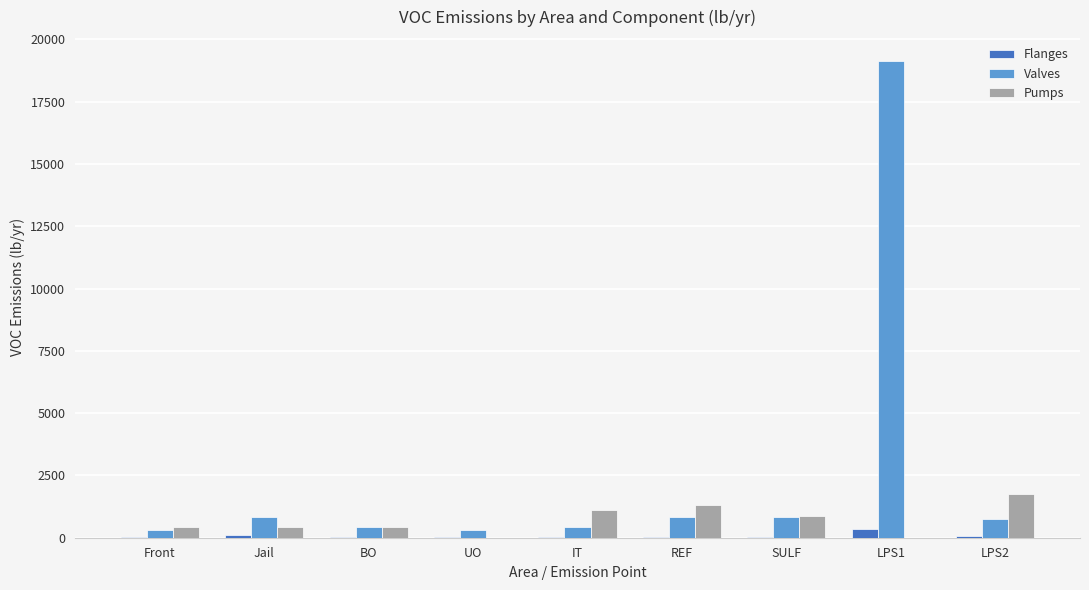

What is the average value of the Pumps series?

708.8